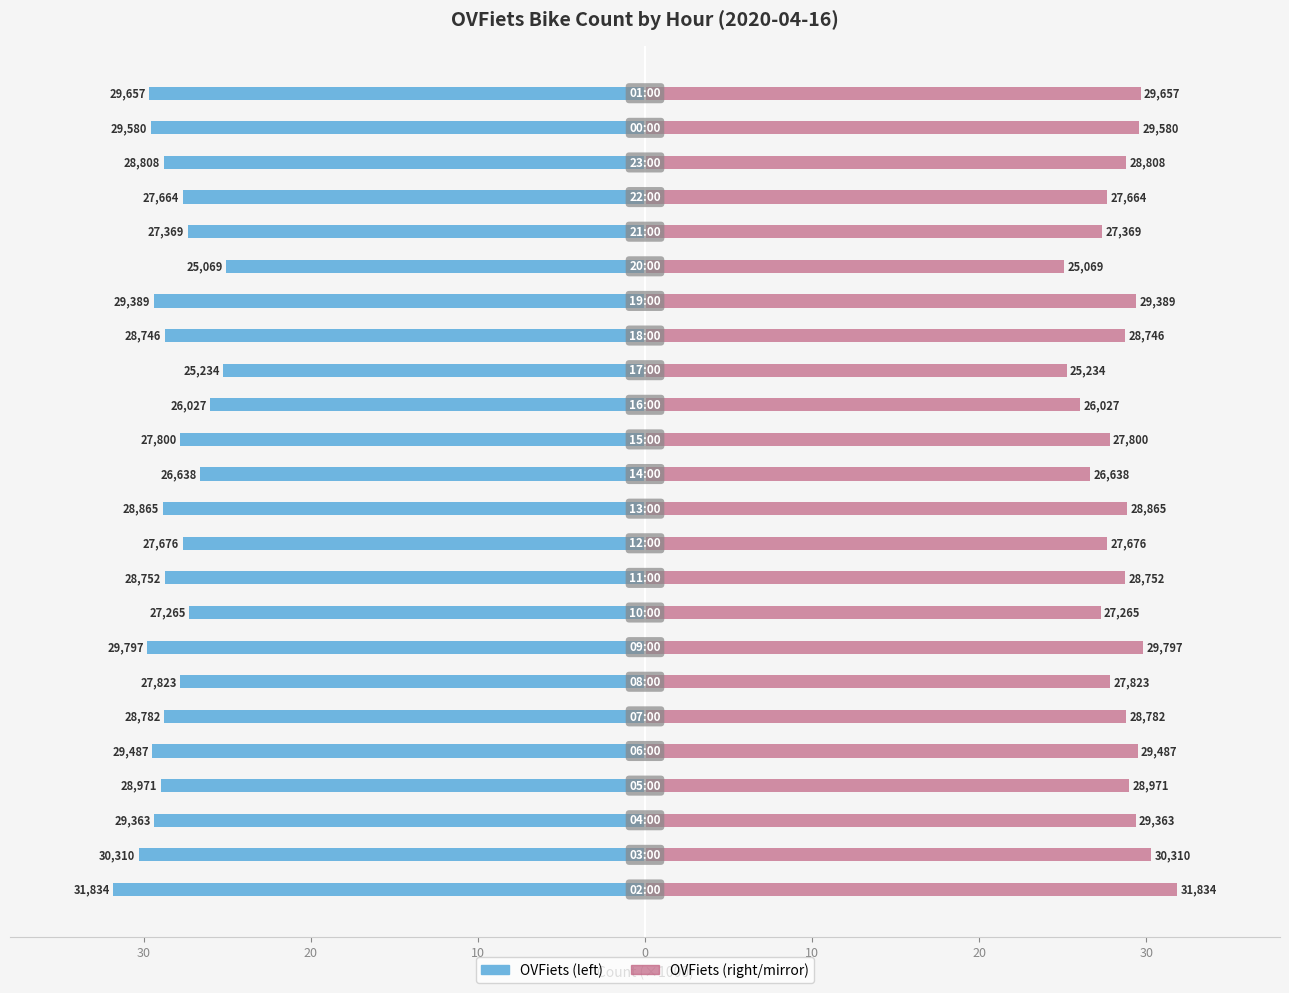

The value of OVFiets Count (×1000) at 40 is -47.8. True or false?

False